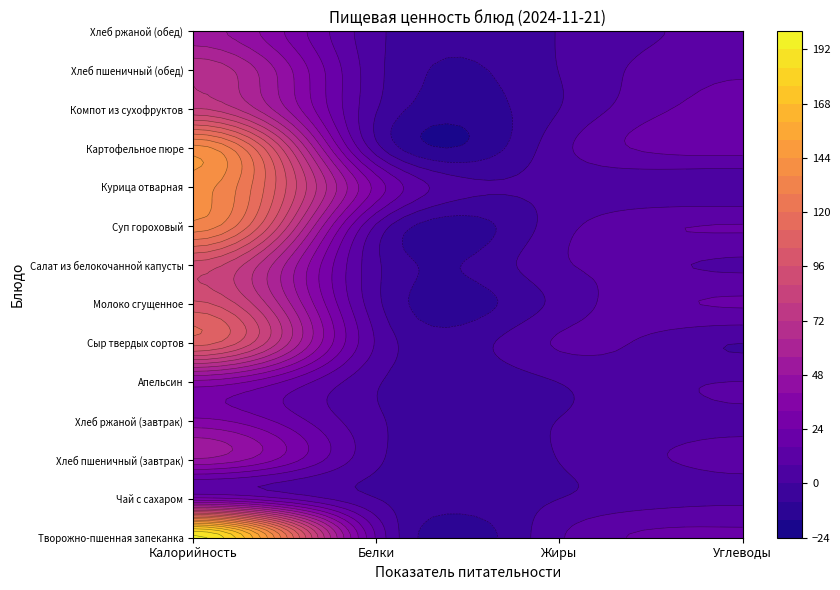

Reading left to right, what are all the values shown in this chart?

Творожно-пшенная запеканка: 194.2	15.0	7.0	17.7
Чай с сахаром: 26.8	0.2	0.0	6.4
Хлеб пшеничный (завтрак): 46.9	1.5	0.2	9.8
Хлеб ржаной (завтрак): 34.2	1.3	0.2	6.7
Апельсин: 37.8	0.9	0.2	8.1
Сыр твердых сортов: 107.5	7.0	8.9	0.0
Молоко сгущенное: 98.2	2.2	2.6	16.7
Салат из белокочанной капусты: 92.9	1.6	6.6	6.8
Суп гороховый: 133.1	6.7	4.6	16.3
Курица отварная: 139.3	28.9	2.2	1.0
Картофельное пюре: 139.4	3.1	5.3	19.8
Компот из сухофруктов: 81.0	0.5	0.0	19.8
Хлеб пшеничный (обед): 70.3	2.3	0.2	14.8
Хлеб ржаной (обед): 51.2	2.0	0.4	10.0